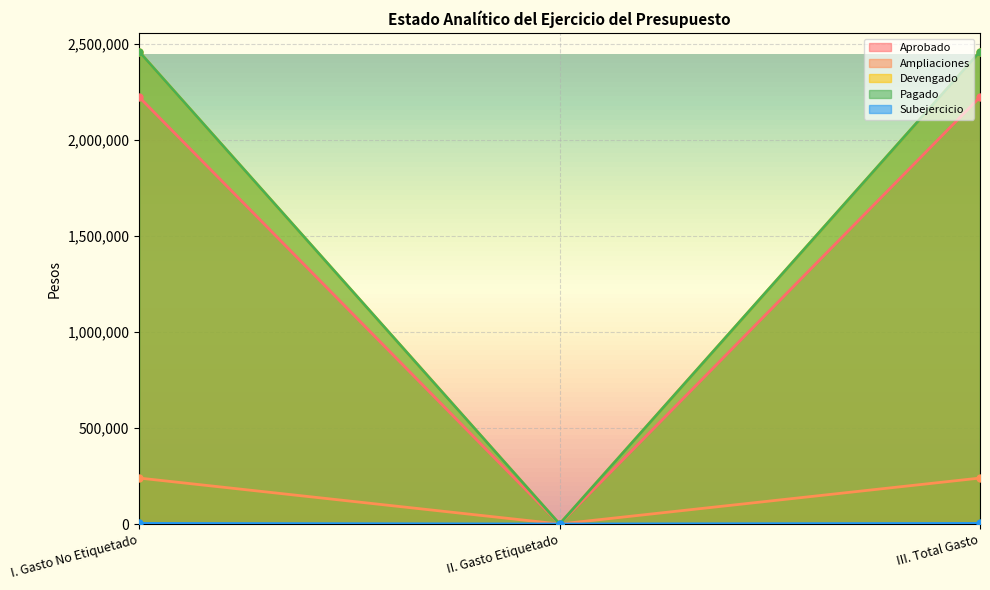

What position from the right is III. Total Gasto?

1